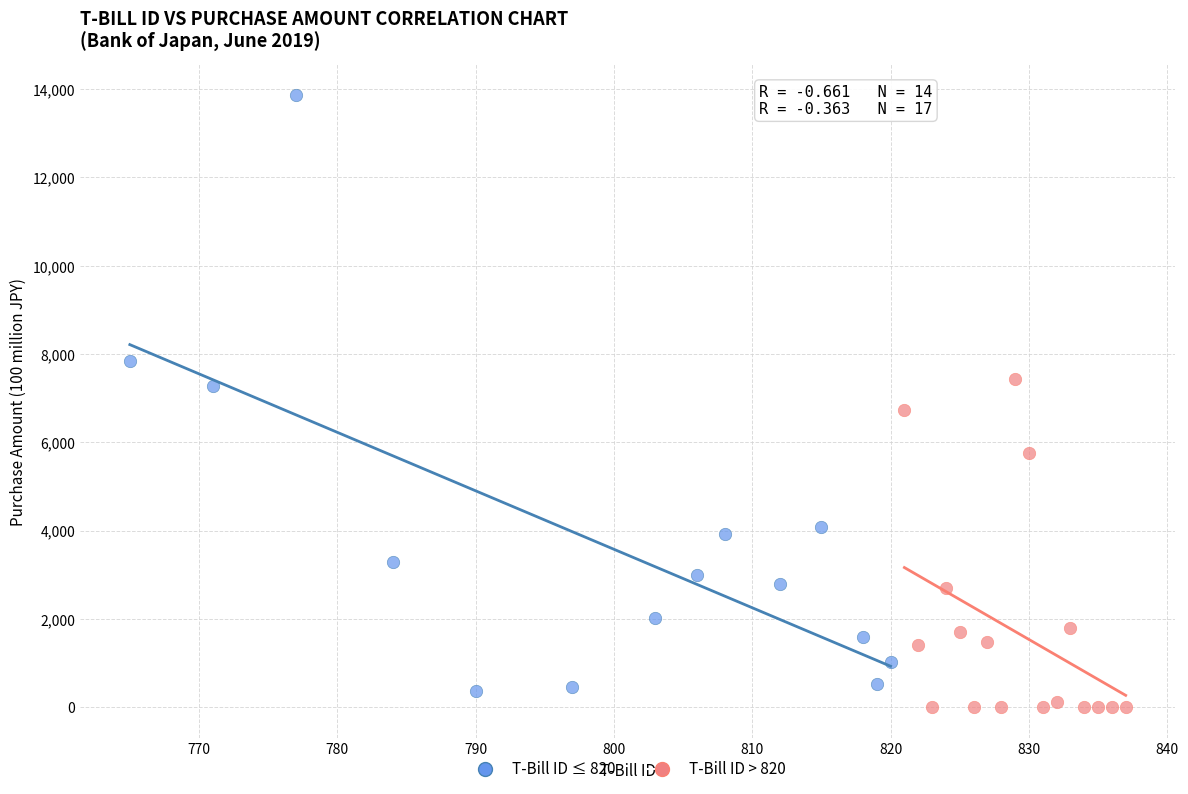

Which series has the largest Y range (max minus min)?

T-Bill ID ≤ 820